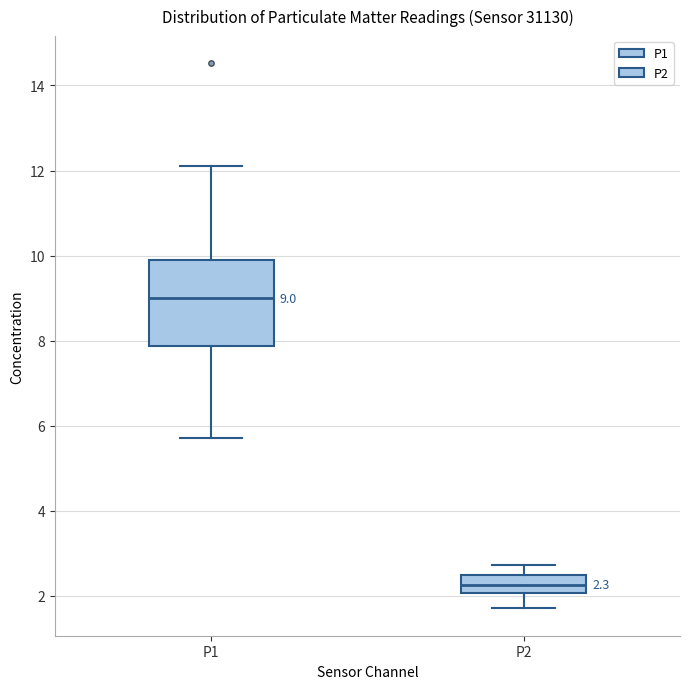

Which box's median line is the lowest?

P2